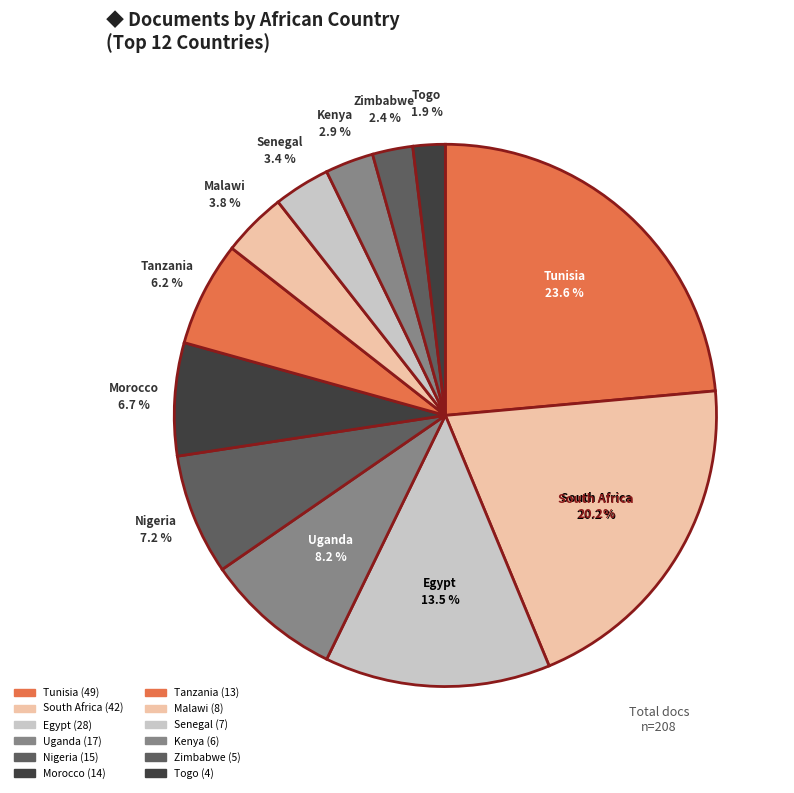

What percentage is NOT represented by Tunisia?

76.4%